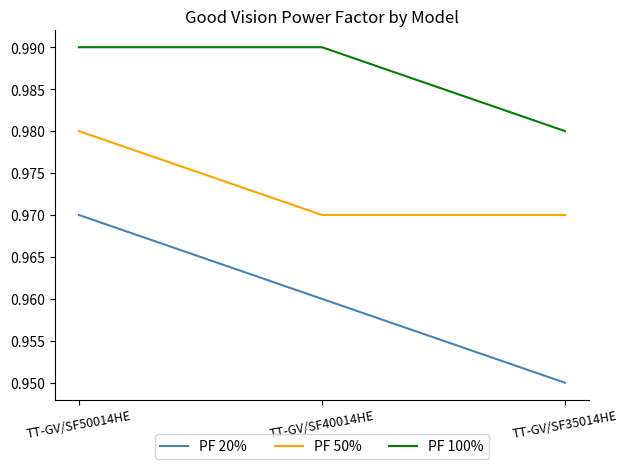

Which category has the lowest value across all series?

TT-GV/SF35014HE